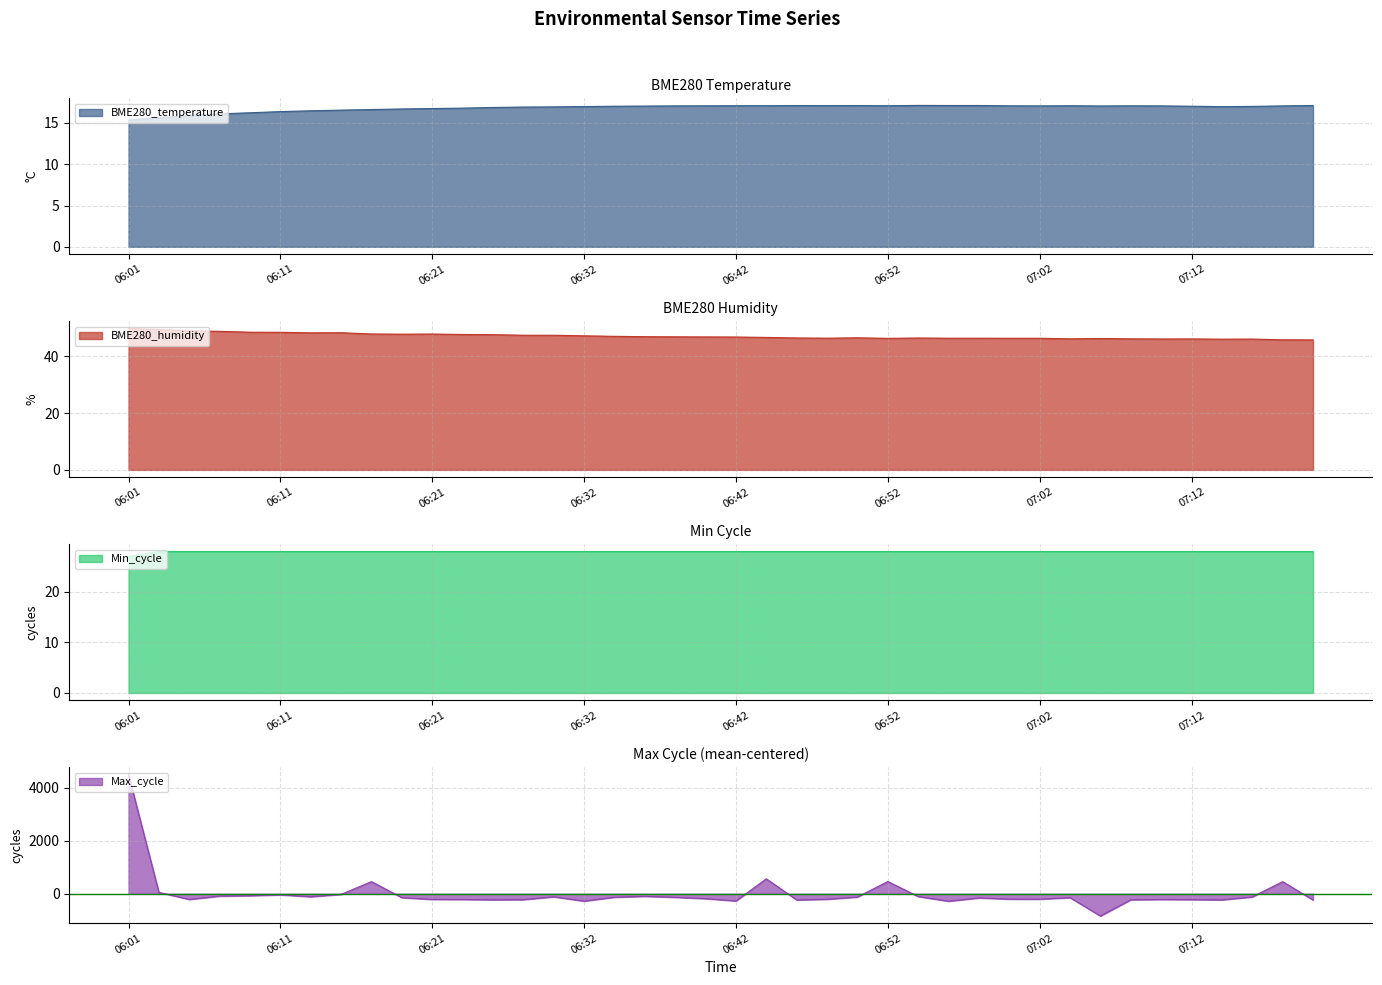

What is the label of the 13th point from the left?

06:25